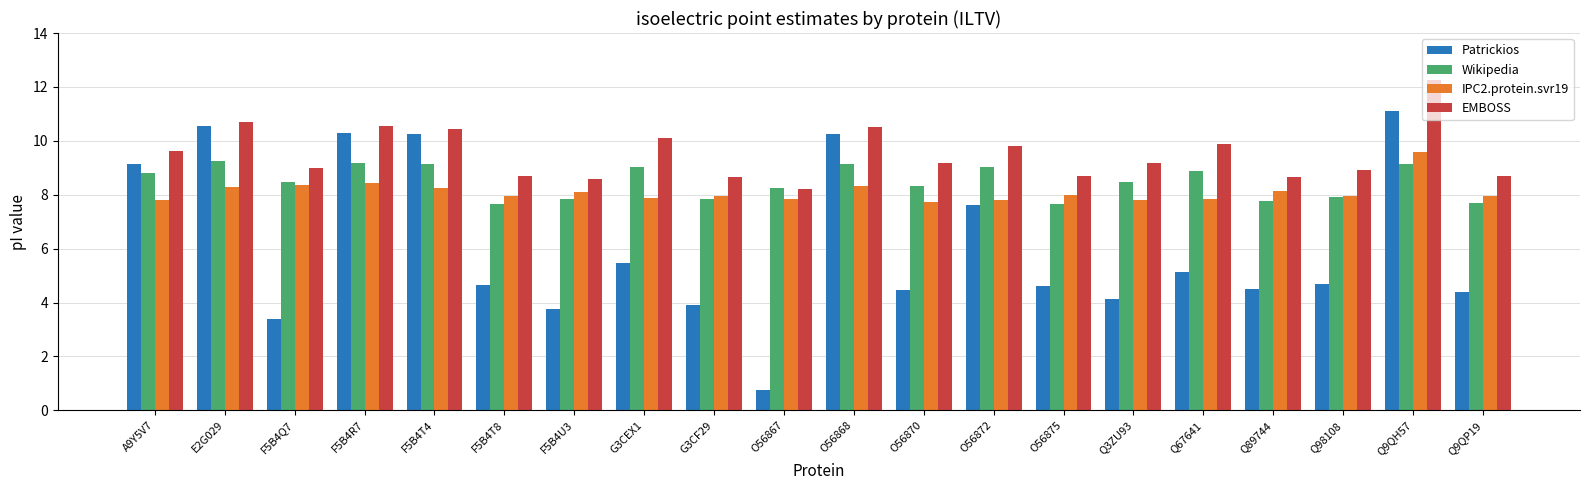

What is the approximate value of Patrickios at O56867?

0.7